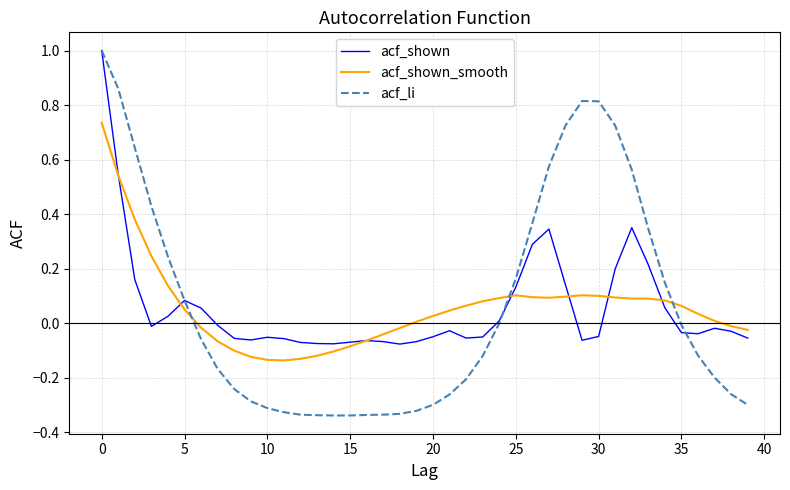

What is the maximum value for acf_shown?

1.0